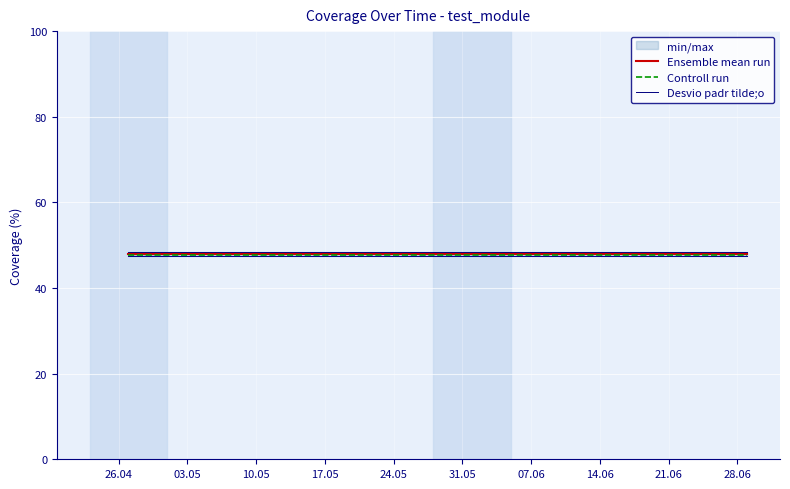

What is the minimum value shown in the chart?

47.8